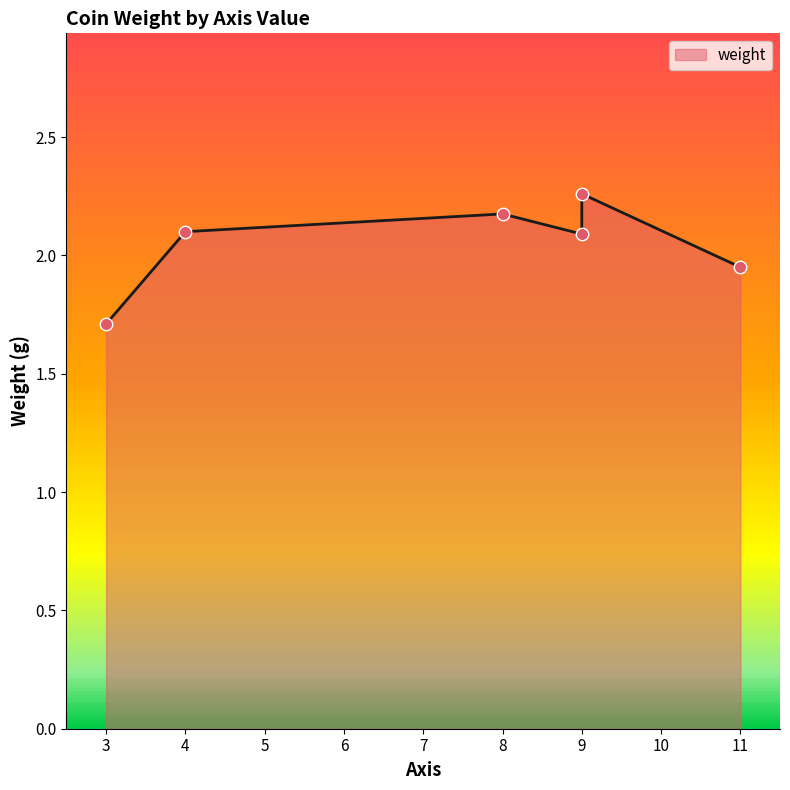

Between 9 and 8, which is larger?

9